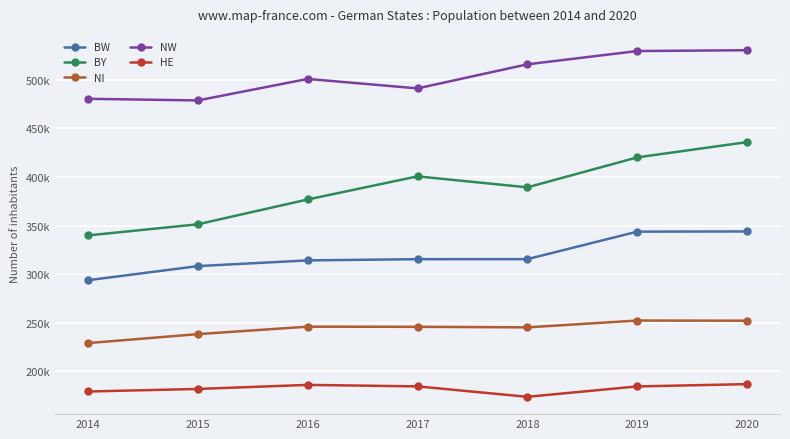

Is this an area chart (filled region under the line)?

No